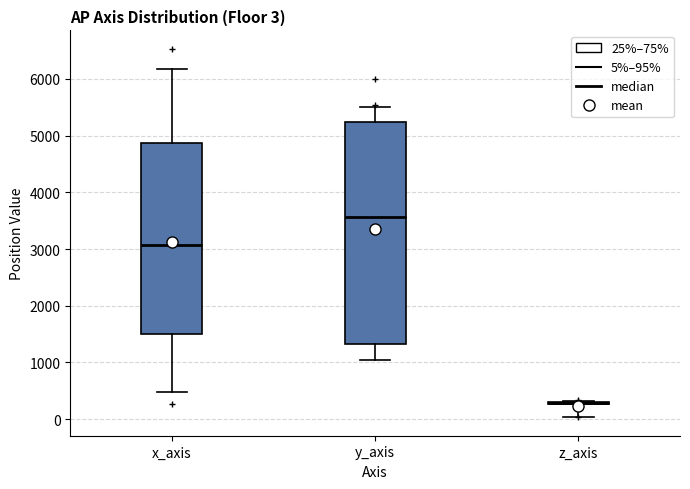

Which box is the tallest, from its lower edge to its upper edge?

y_axis